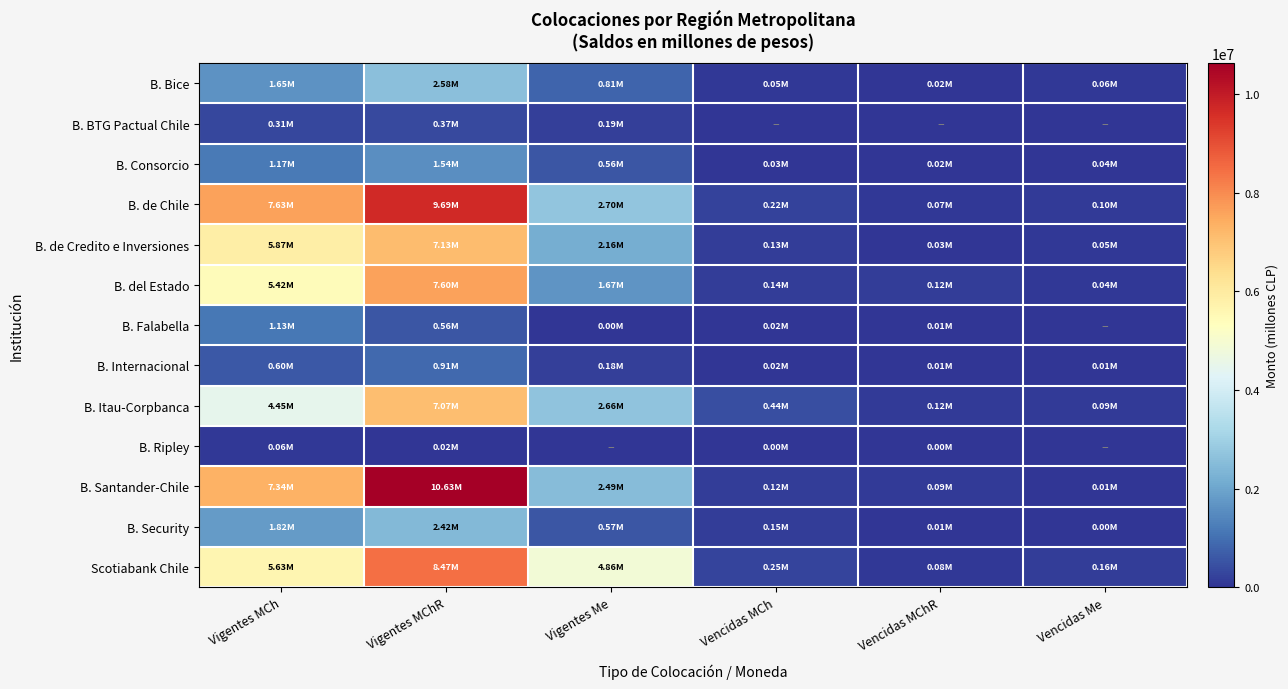

At which category is the sum across all series the highest?

Vigentes MChR